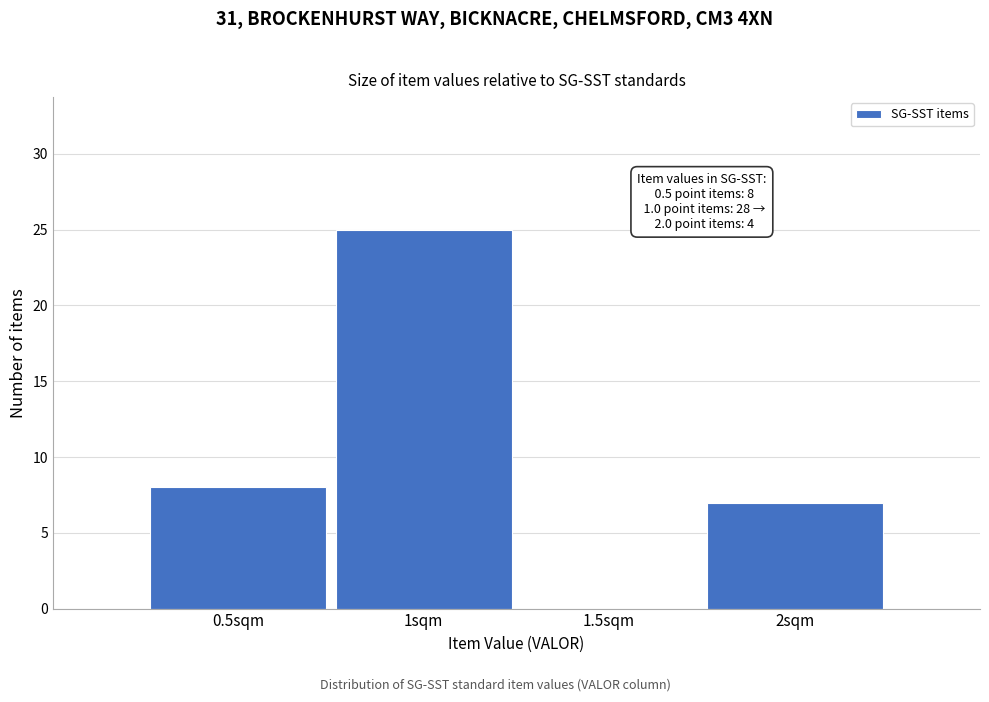

Over which range of the x-axis is the bar tallest?

0.75 to 1.25